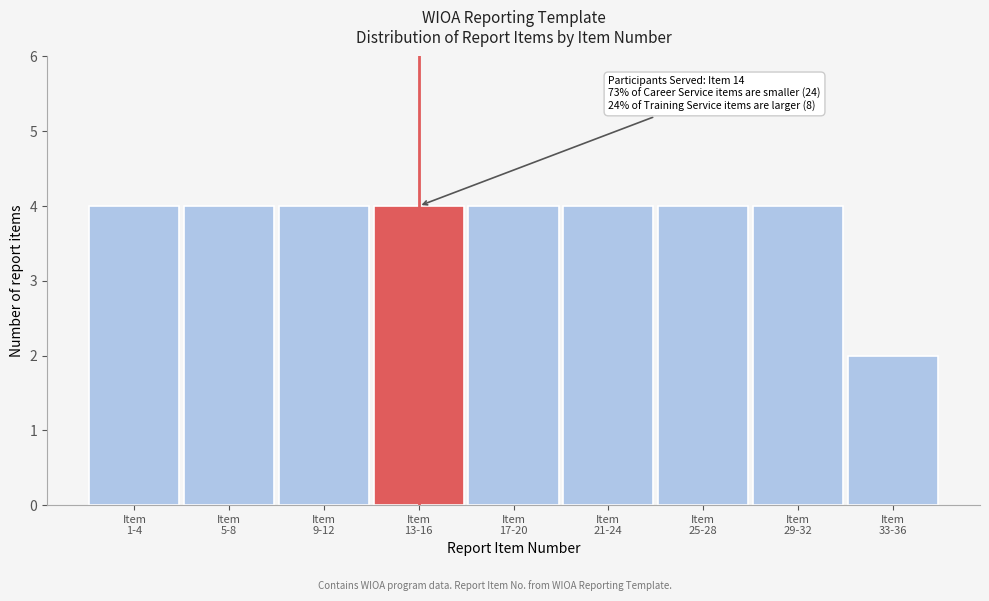

Reading left to right, what are all the values shown in this chart?

4	4	4	4	4	4	4	4	2